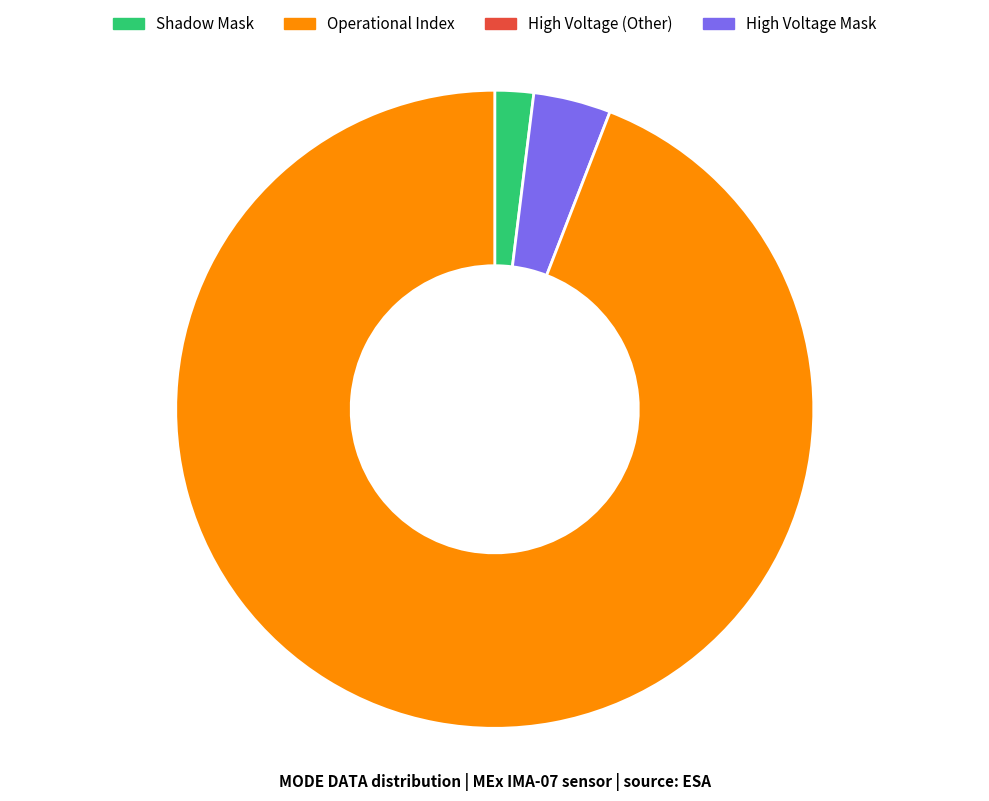

Does any single category account for the majority?

Yes